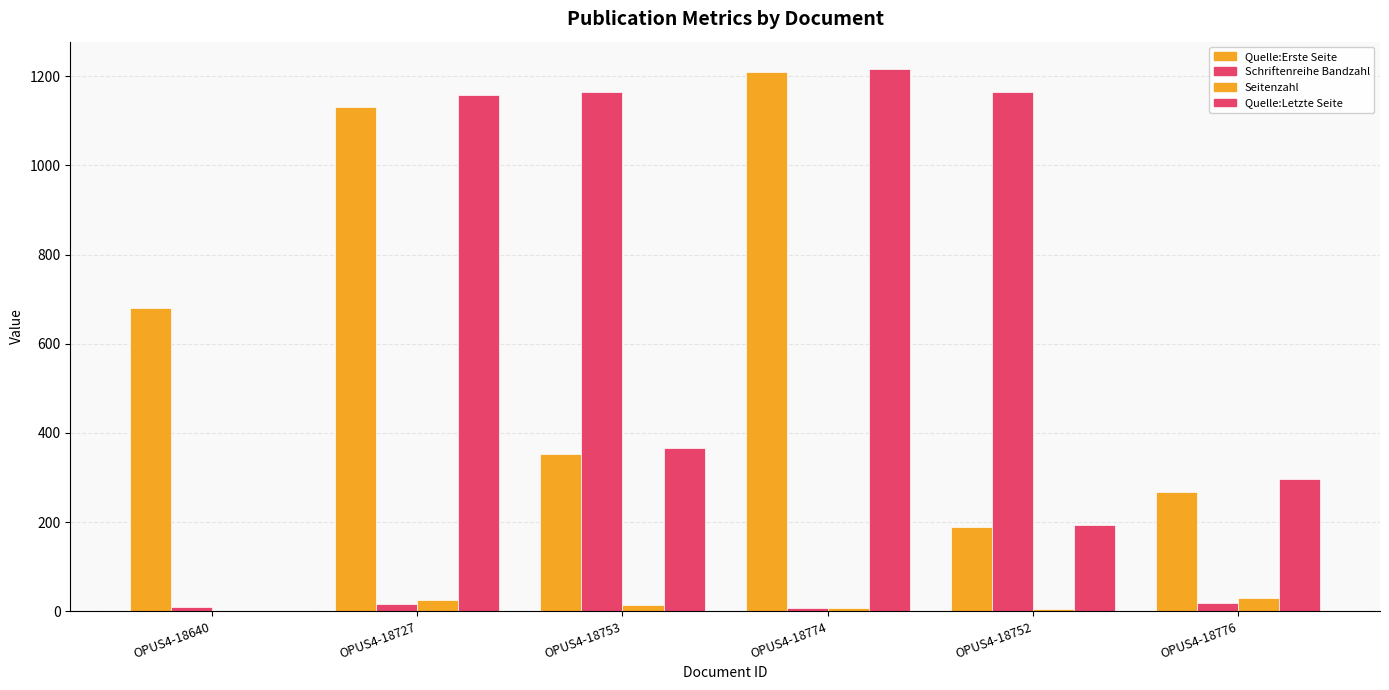

What value does the Schriftenreihe Bandzahl series have at OPUS4-18727?

17